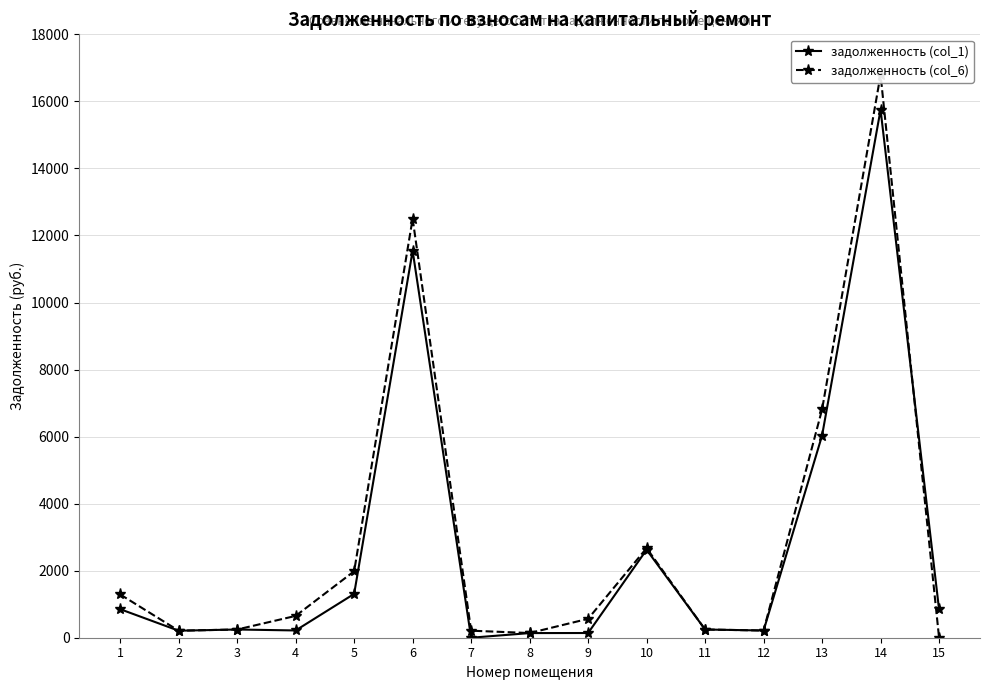

How many series are shown in this chart?

2